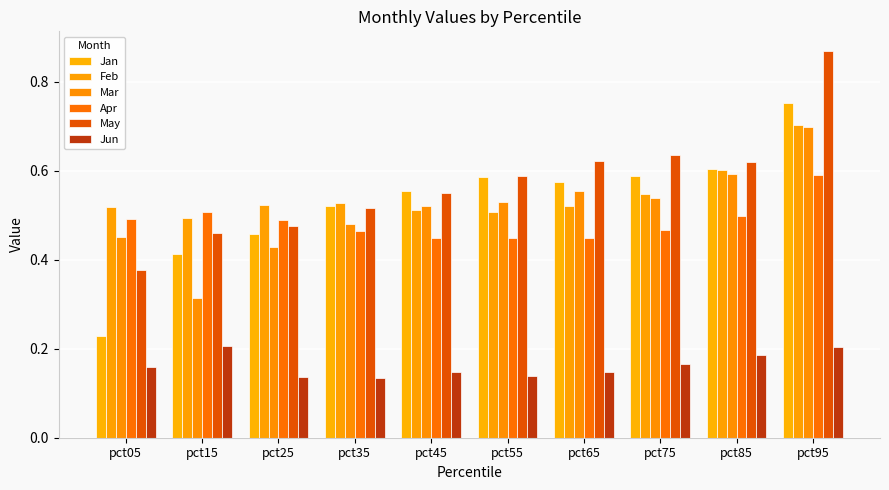

The Jun series shows 0.1 at pct65. True or false?

True